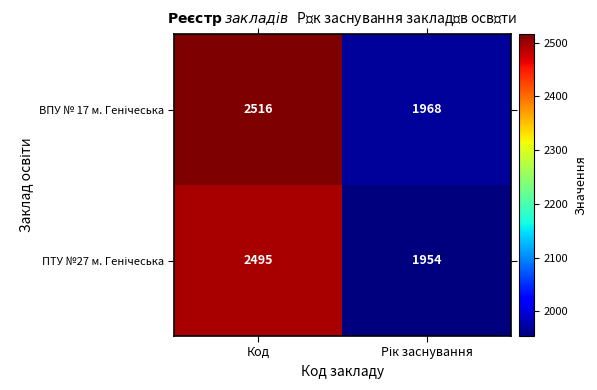

What is the spread (max minus min) of values at Код?

21